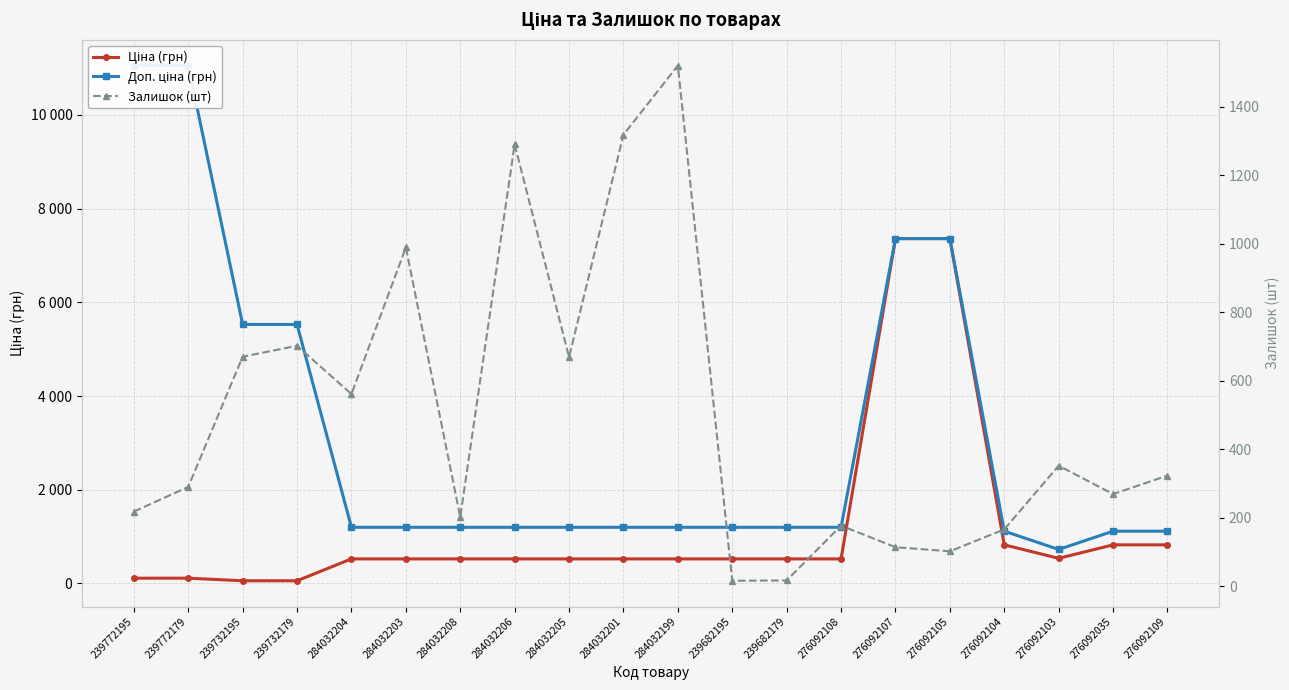

What is the sum of the Доп. ціна (грн) values at 284032206 and 276092107?

8557.2